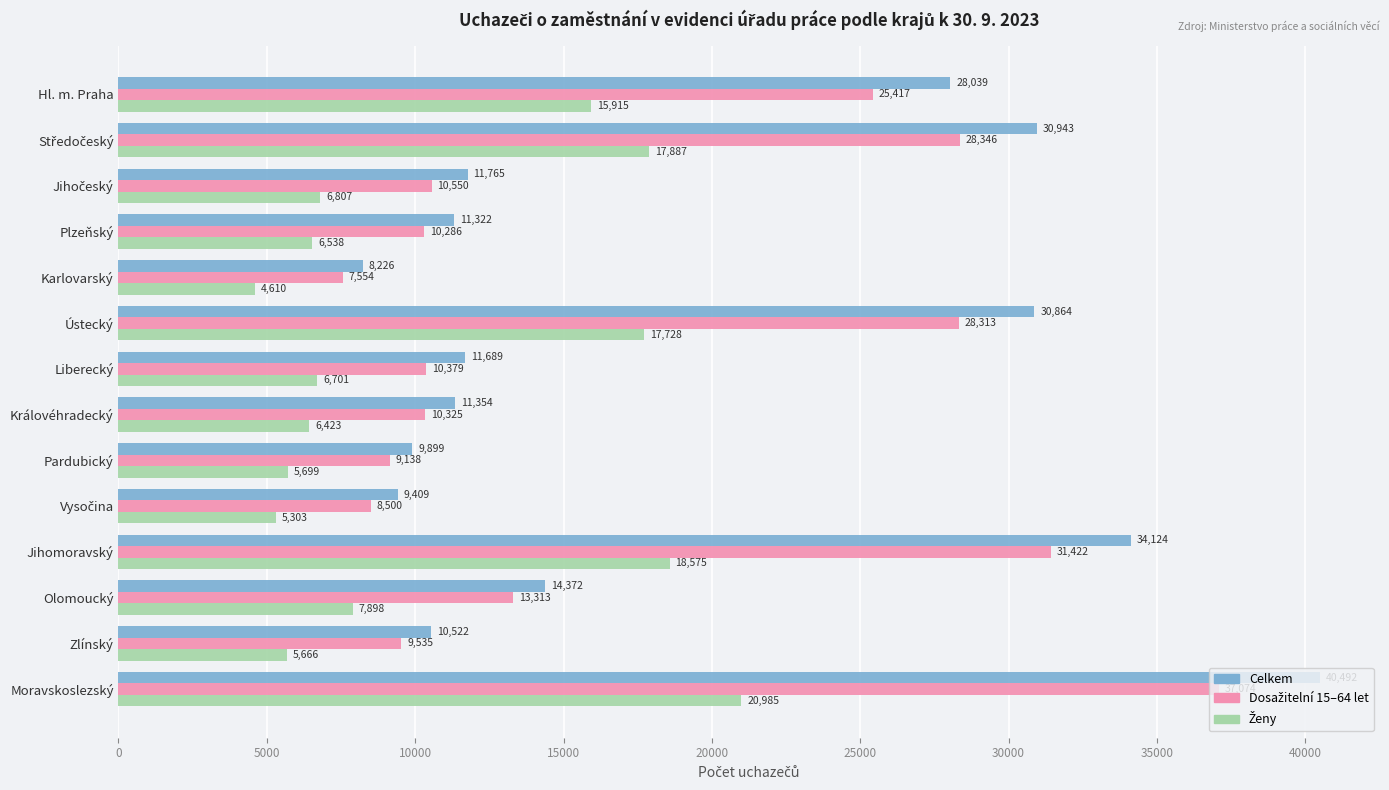

Which series has the widest spread of values?

Celkem